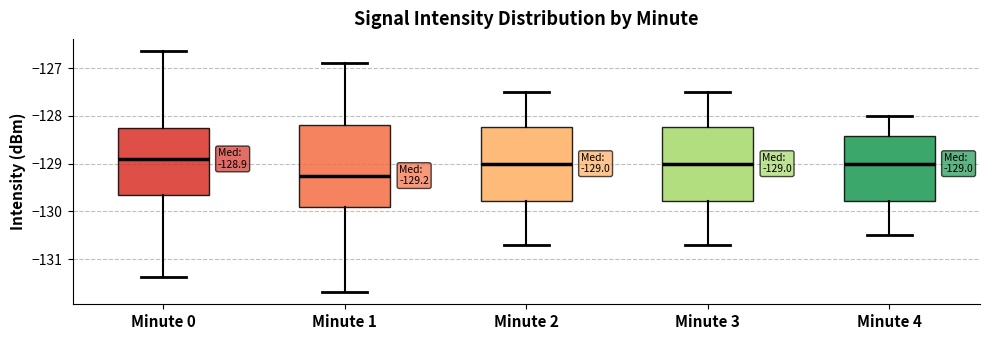

Comparing the boxes themselves (not the whiskers), which one is the tallest?

Minute 1